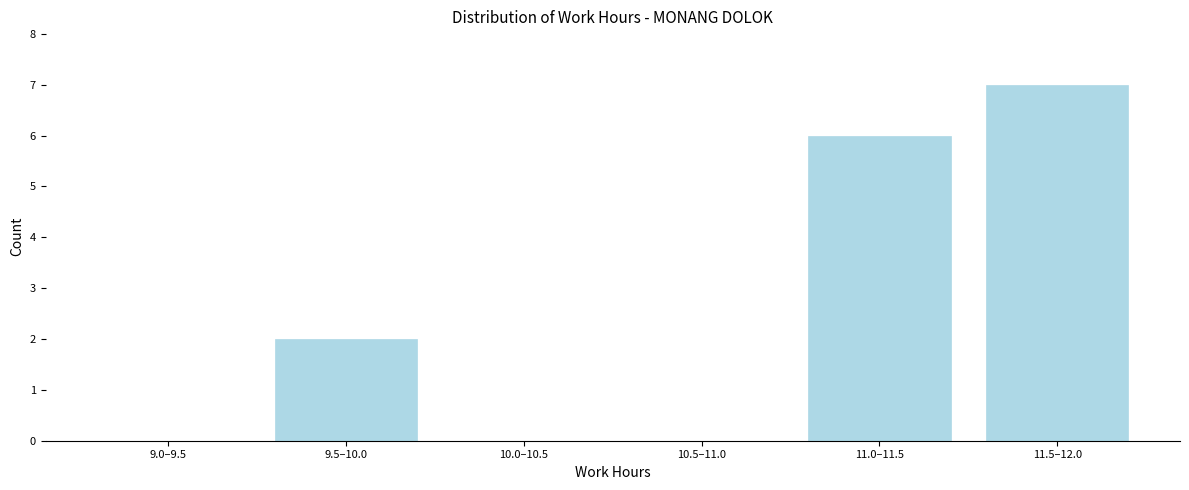

Reading left to right, what are all the values shown in this chart?

9.0–9.5=0	9.5–10.0=2	10.0–10.5=0	10.5–11.0=0	11.0–11.5=6	11.5–12.0=7